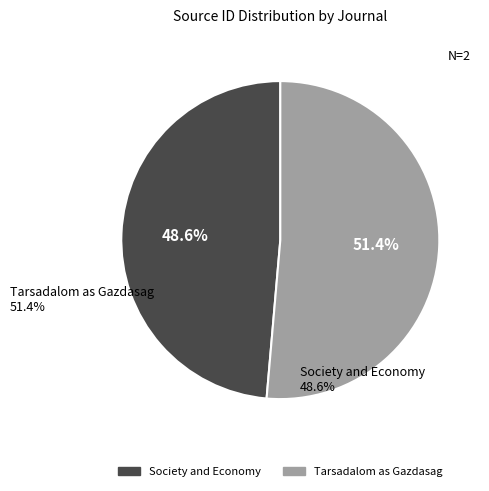

Which category has the biggest portion of the pie?

Tarsadalom as Gazdasag